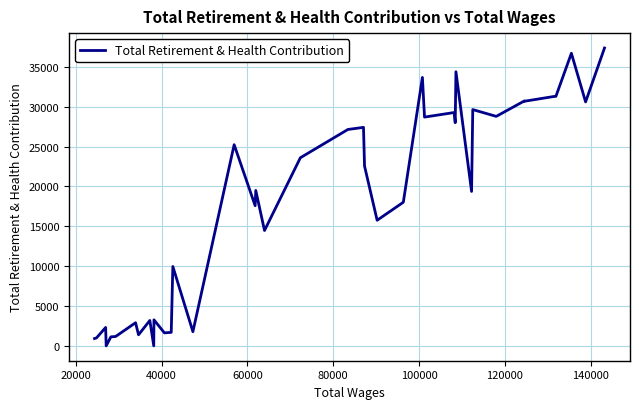

What is the maximum value shown in the chart?

37364